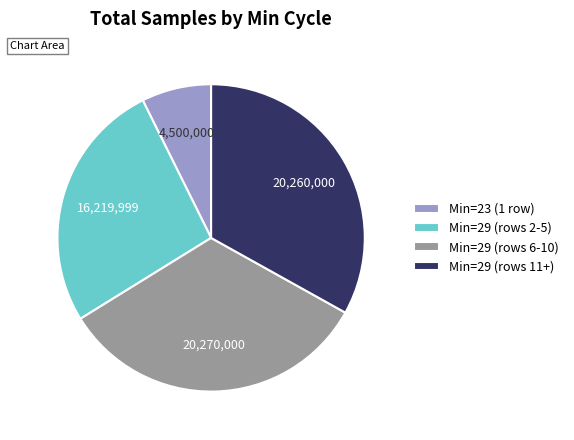

Is there a majority slice in this chart?

No